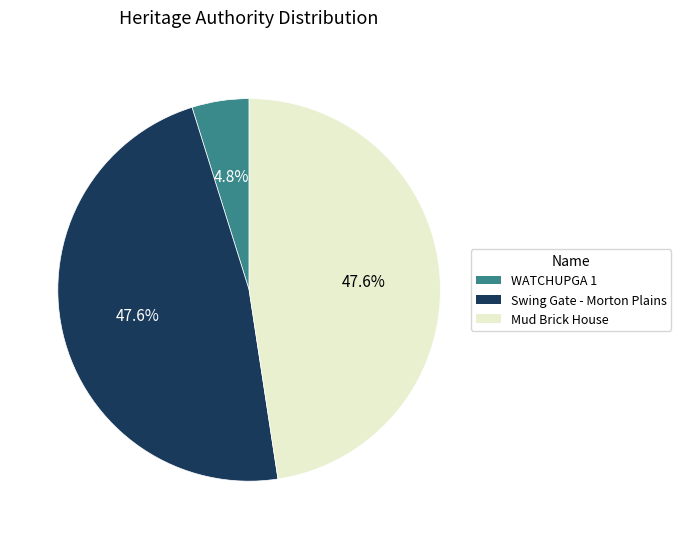

How many slices are in this pie chart?

3